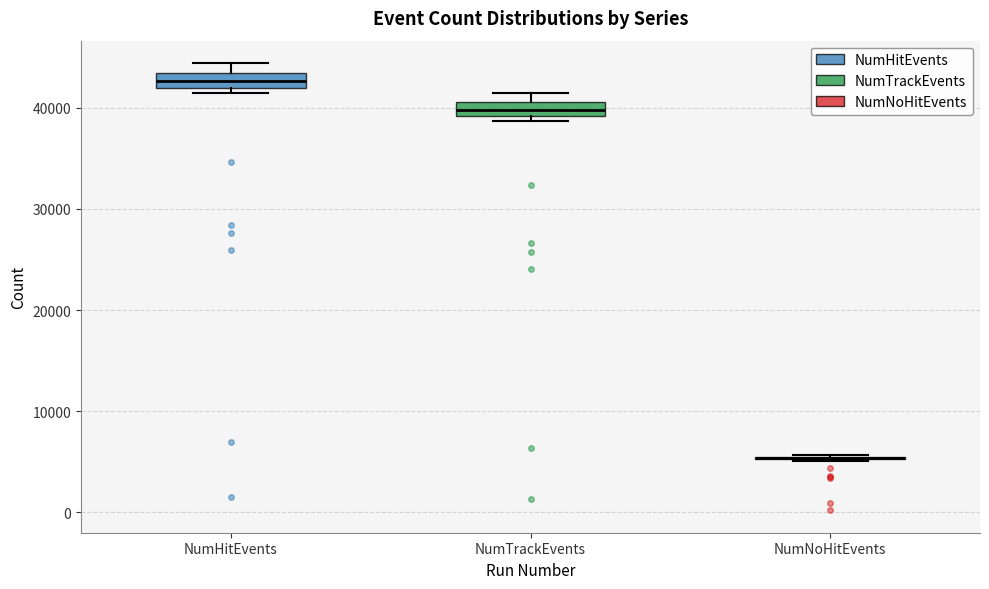

Where is the upper edge of the box for NumTrackEvents on the y-axis? The values are not printed on the chart, so give them approximately, as read against the axis.

41000